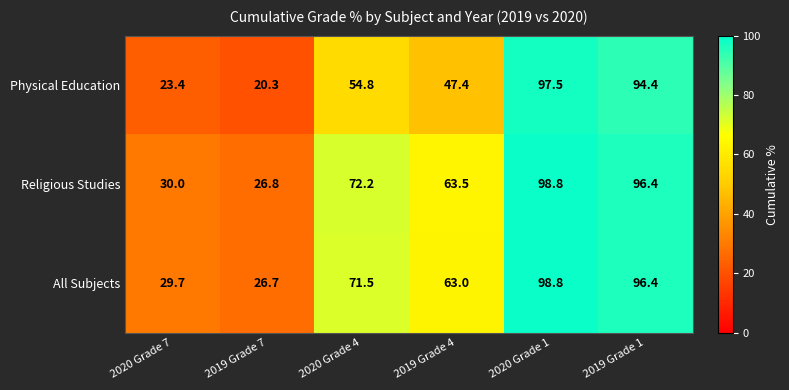

Rank the series at 2020 Grade 4 from highest to lowest value.

Religious Studies, All Subjects, Physical Education